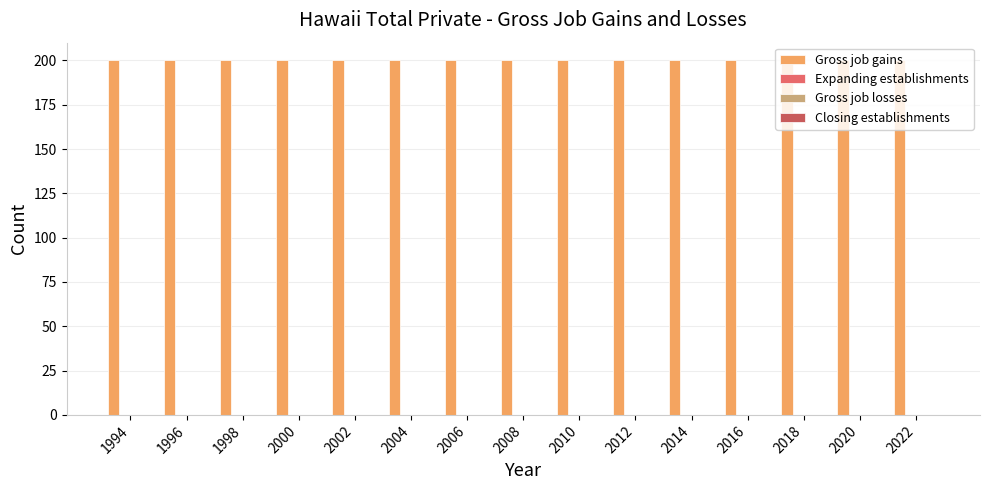

Reading left to right, transcribe all the data shown in this chart.

Gross job gains: 200	200	200	200	200	200	200	200	200	200	200	200	200	200	200
Expanding establishments: 0	0	0	0	0	0	0	0	0	0	0	0	0	0	0
Gross job losses: 0	0	0	0	0	0	0	0	0	0	0	0	0	0	0
Closing establishments: 0	0	0	0	0	0	0	0	0	0	0	0	0	0	0